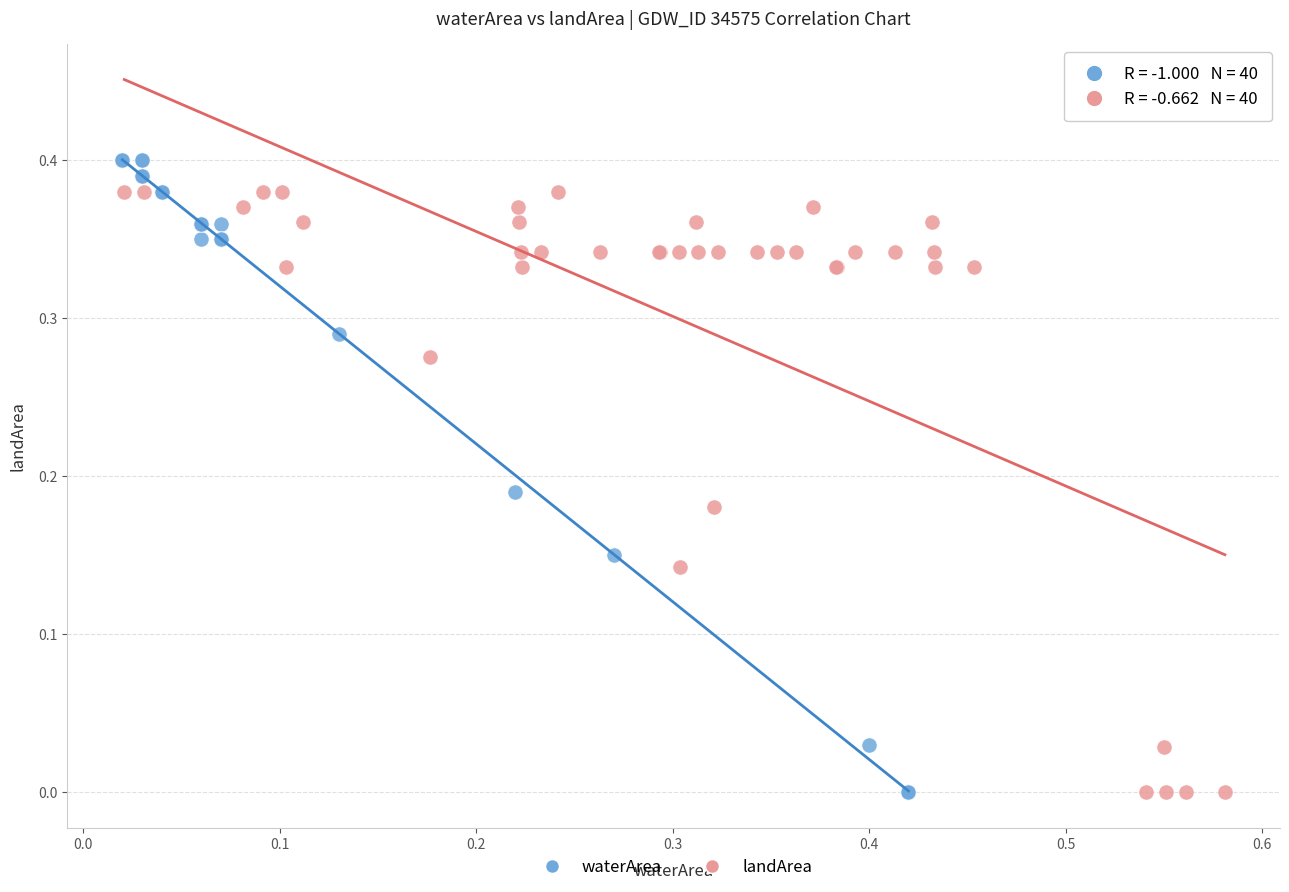

Which series has the largest Y range (max minus min)?

waterArea